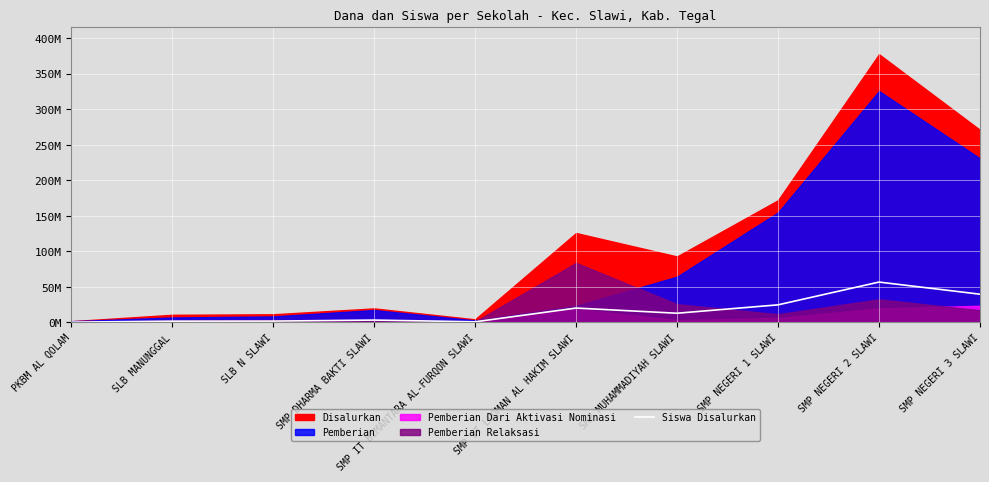

The chart shows a value of 7623077.3 at SMP NEGERI 1 SLAWI. True or false?

False